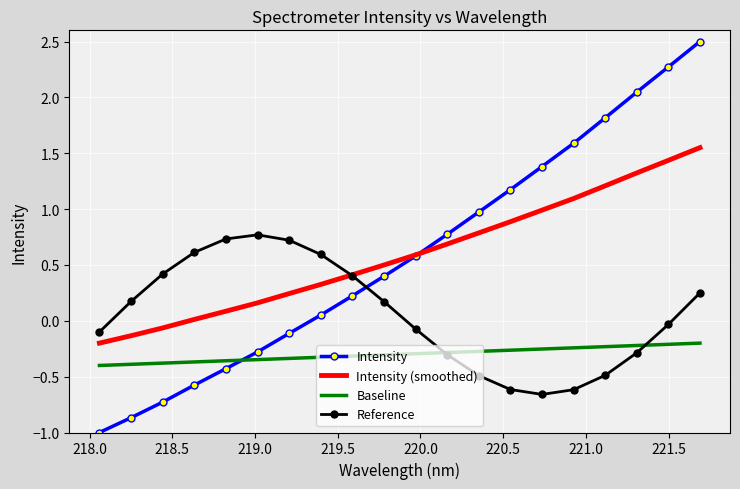

What is the greatest value displayed?

2.5